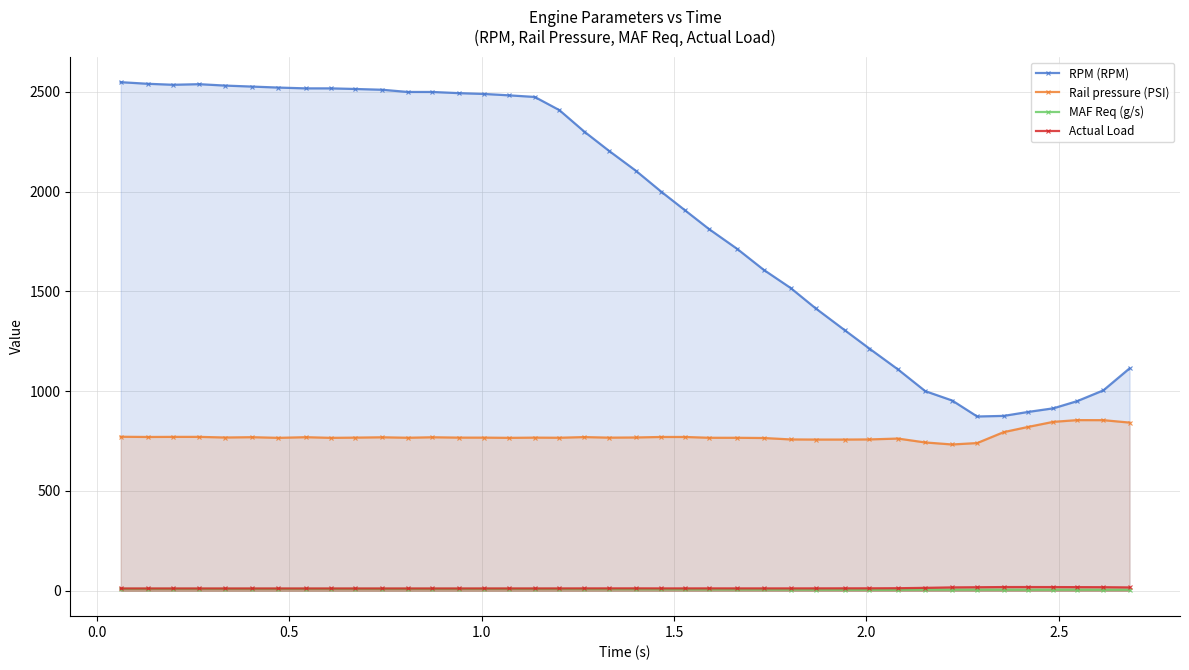

What is the difference between the maximum and minimum values in the Actual Load series?

7.2